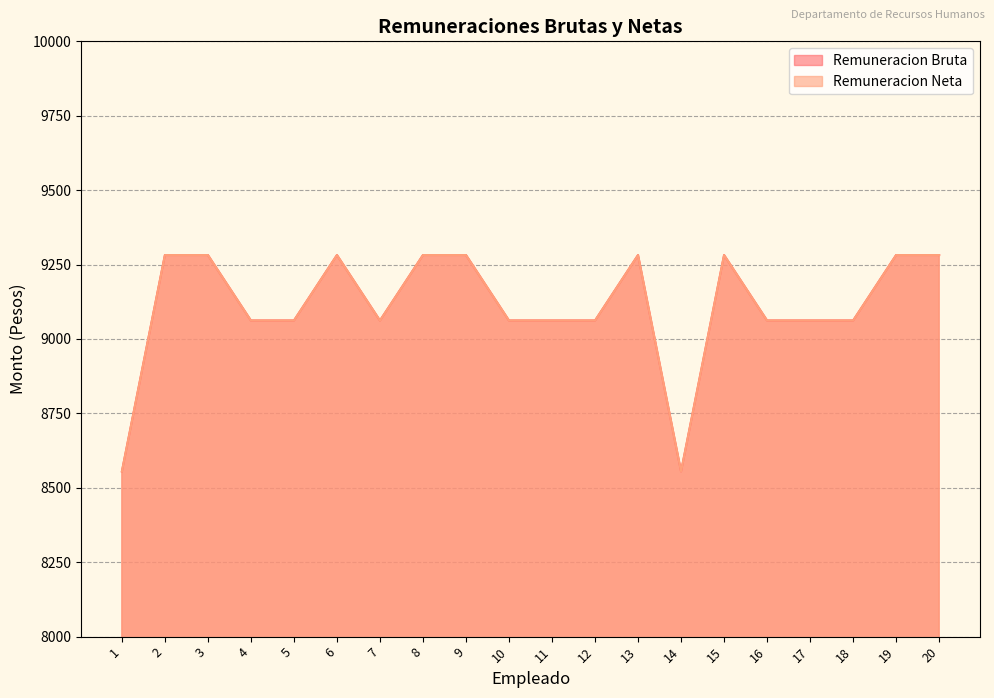

At which category does Remuneracion Neta reach its first local valley?

7